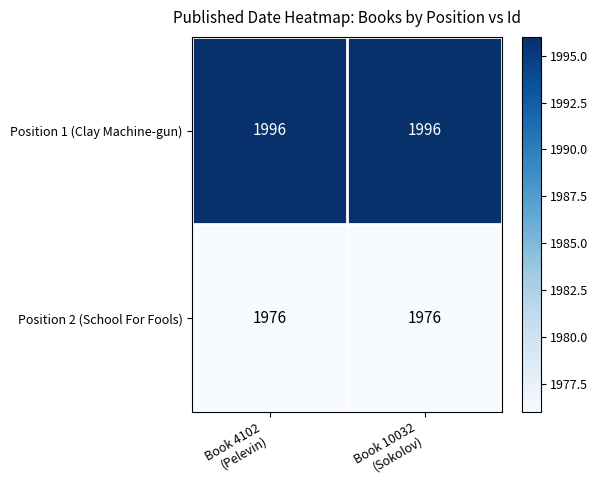

Which series has the largest total across all categories?

Position 1 (Clay Machine-gun)